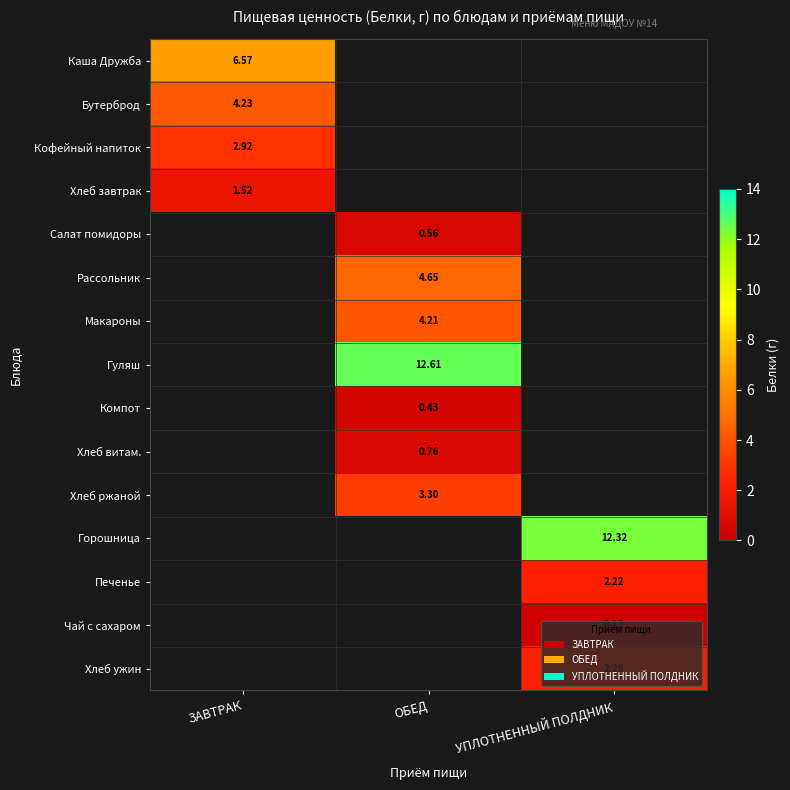

How many distinct data groups are displayed?

15